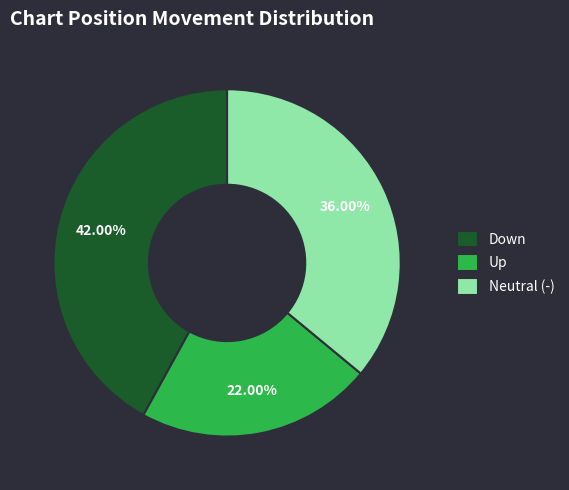

Is Up the majority of the pie?

No